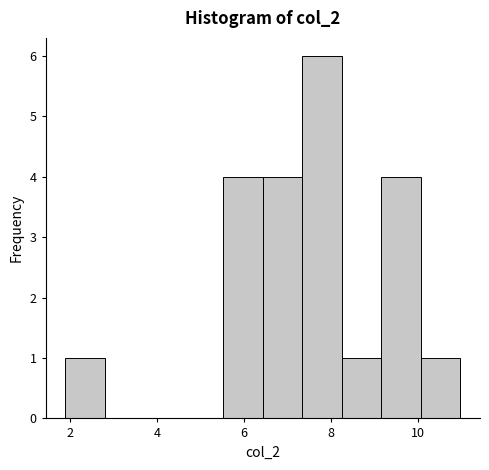

How tall is the bar that spans 5.6 to 6.4 on the x-axis? Neither the bar edges nor the heights are printed on the chart, so give them approximately, as read against the axes.

4